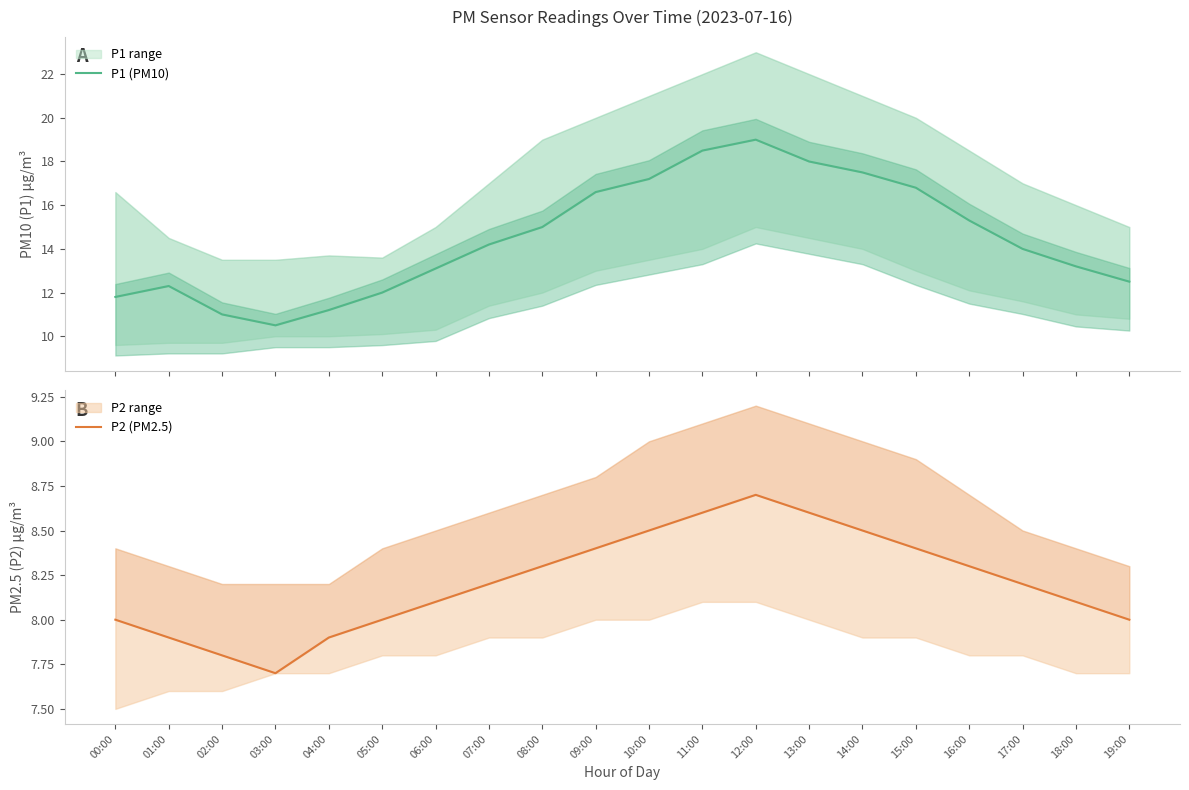

True or false: P2 (PM2.5) has more than 2 points higher than both neighbors.

False